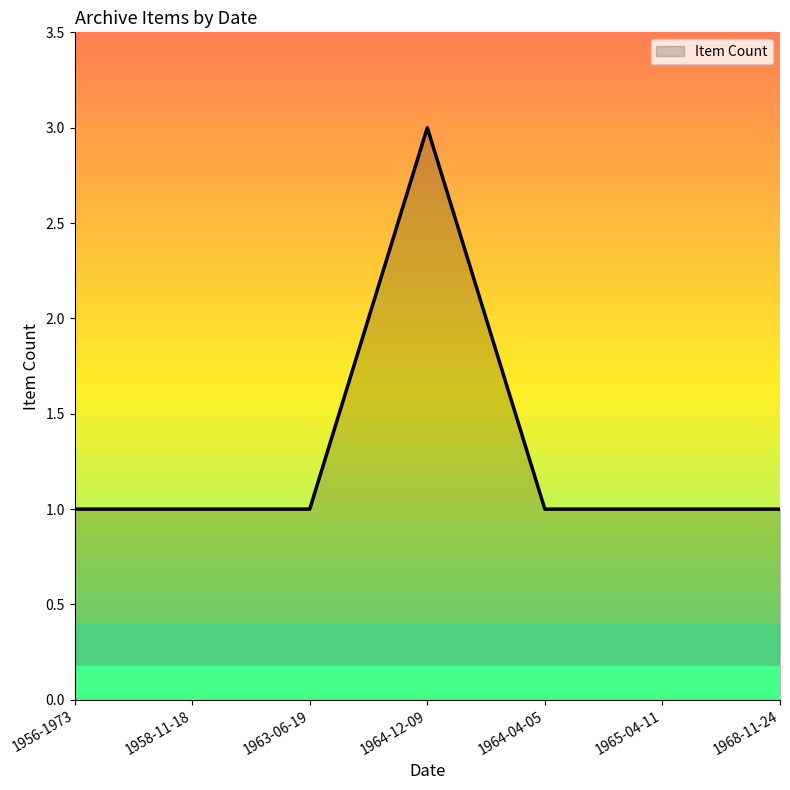

What is the greatest value displayed?

3